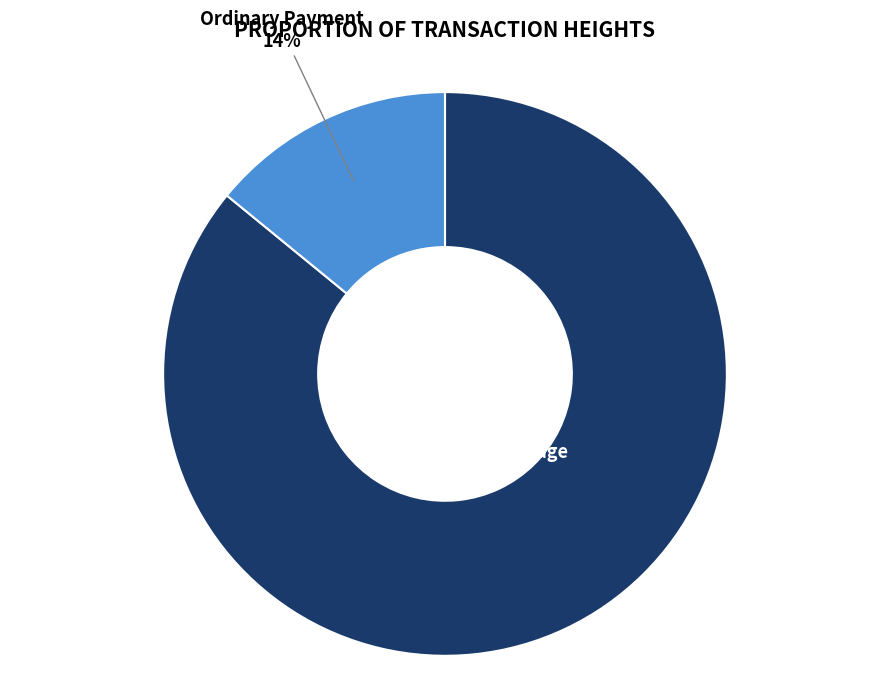

To the nearest percent, what is the average slice percentage?

50%